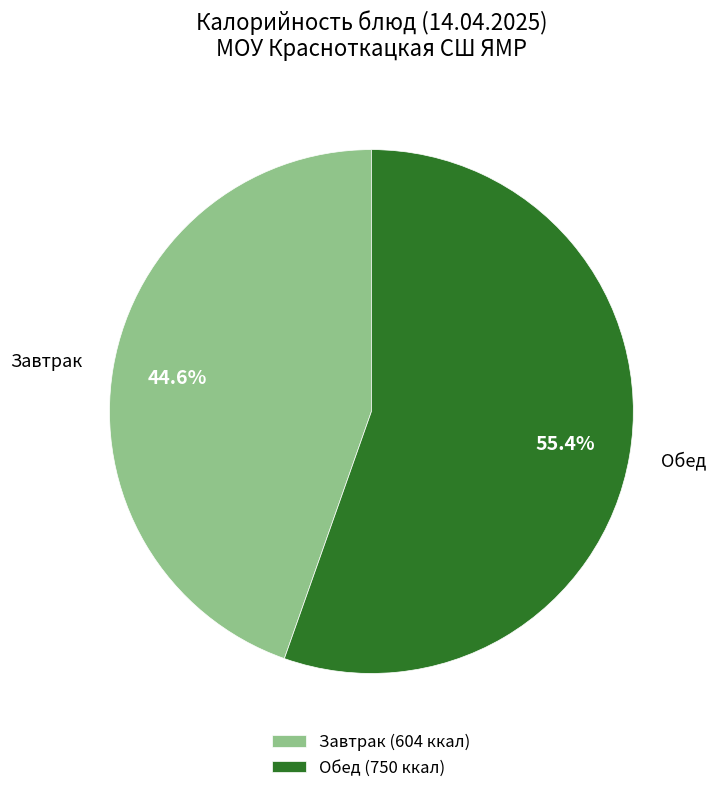

Which has a higher value, Обед or Завтрак?

Обед